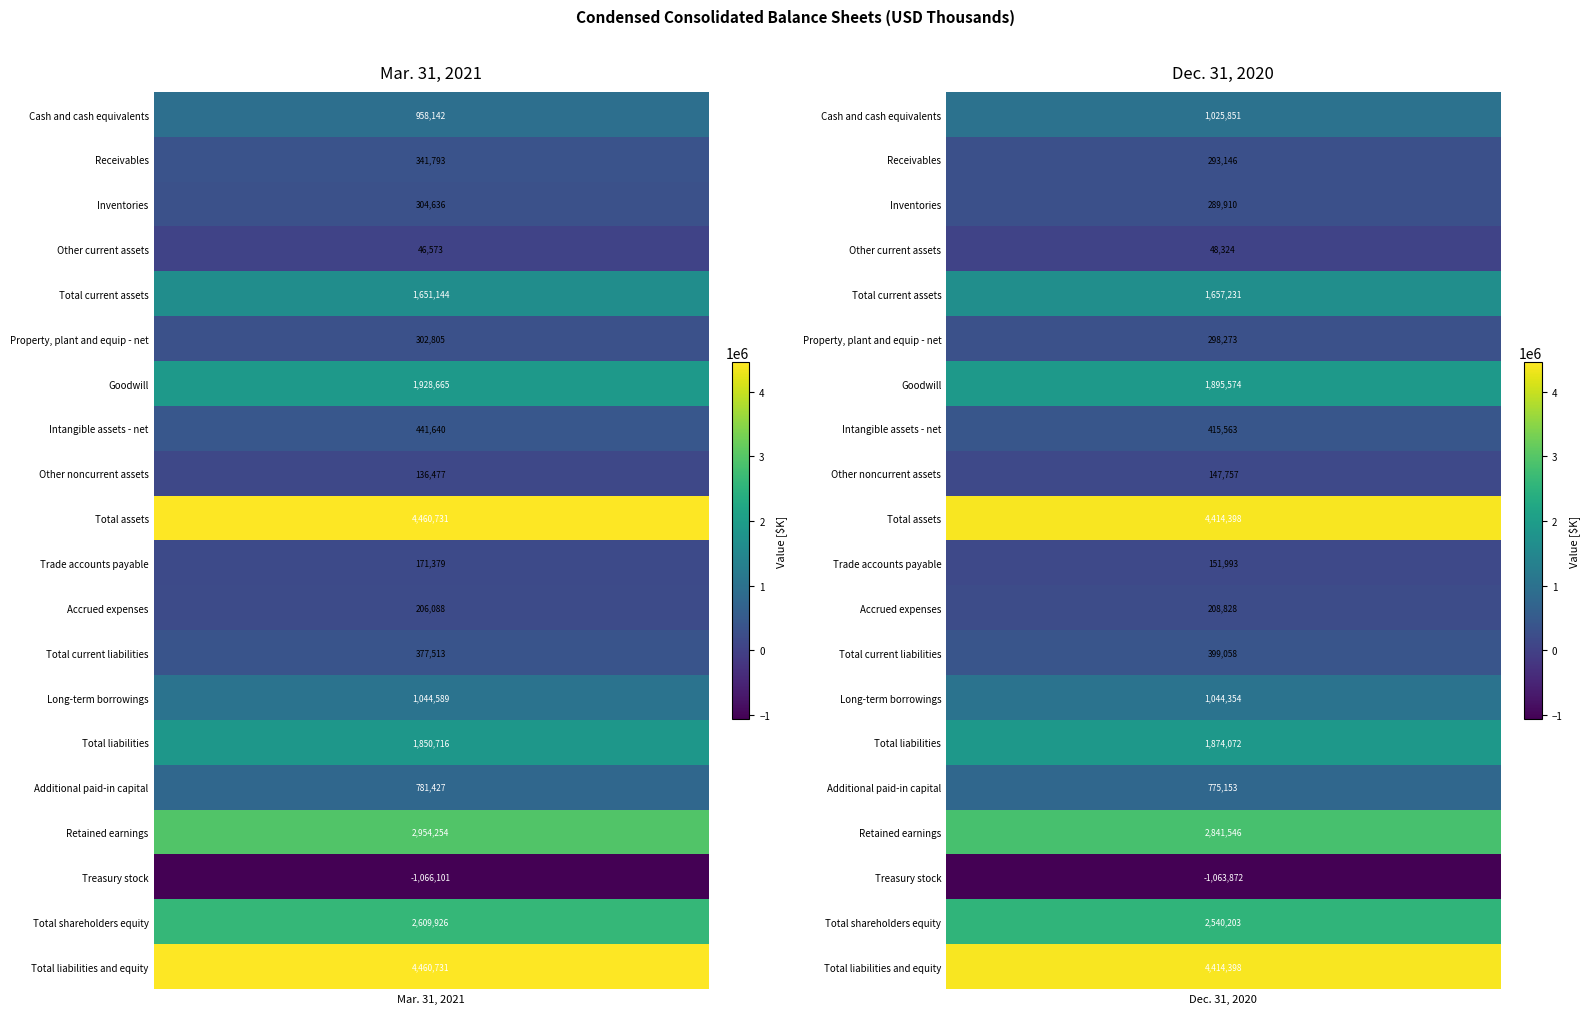

What is the sum of all Accrued expenses values?

414916